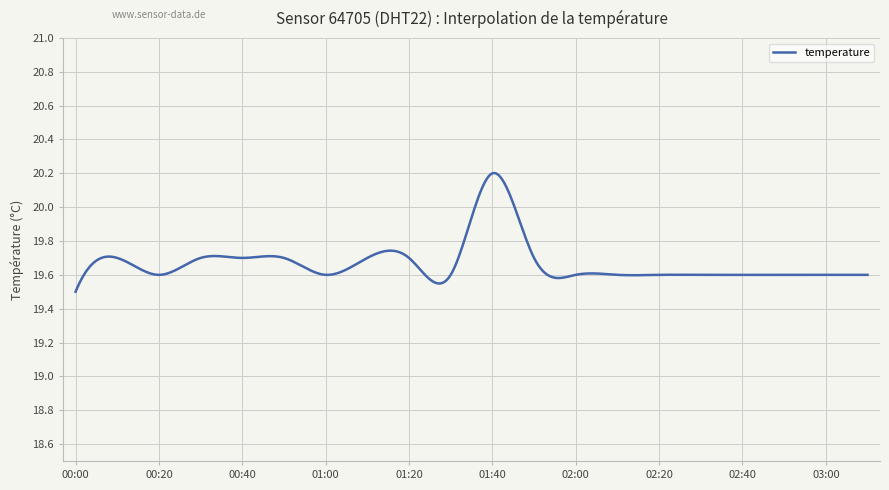

What is the difference between the maximum and minimum values?

0.7